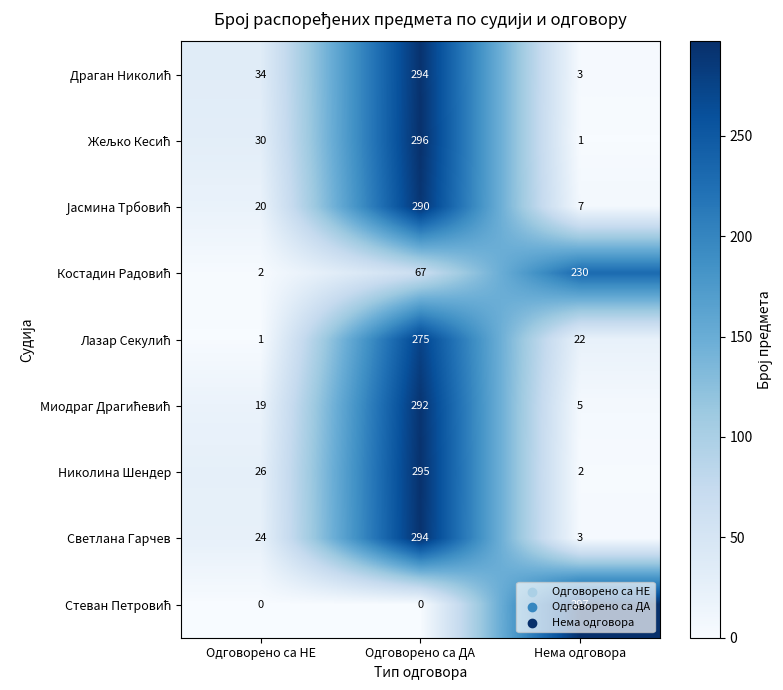

What is the sum of all Светлана Гарчев values?

321